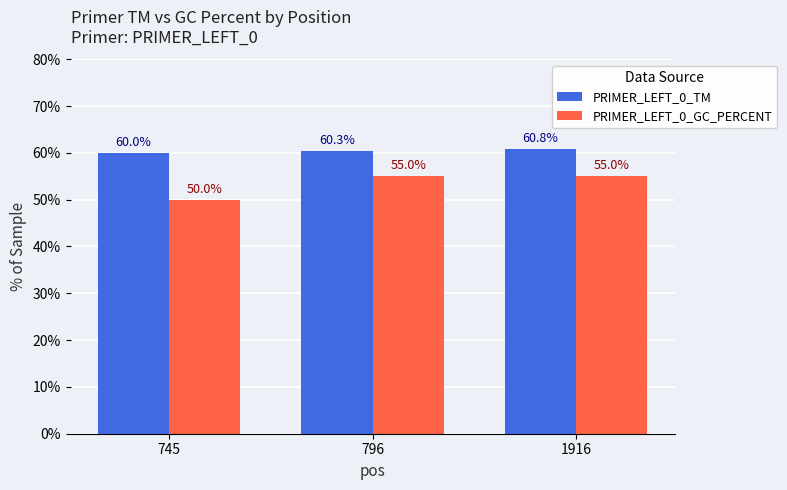

What is the value of the PRIMER_LEFT_0_GC_PERCENT bar at the 3rd from the left?

55.0